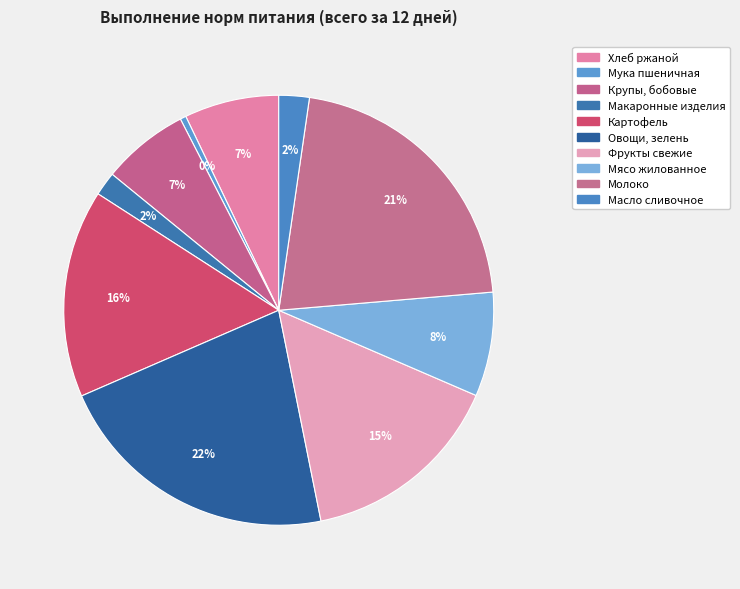

Count the number of slices in the pie.

10